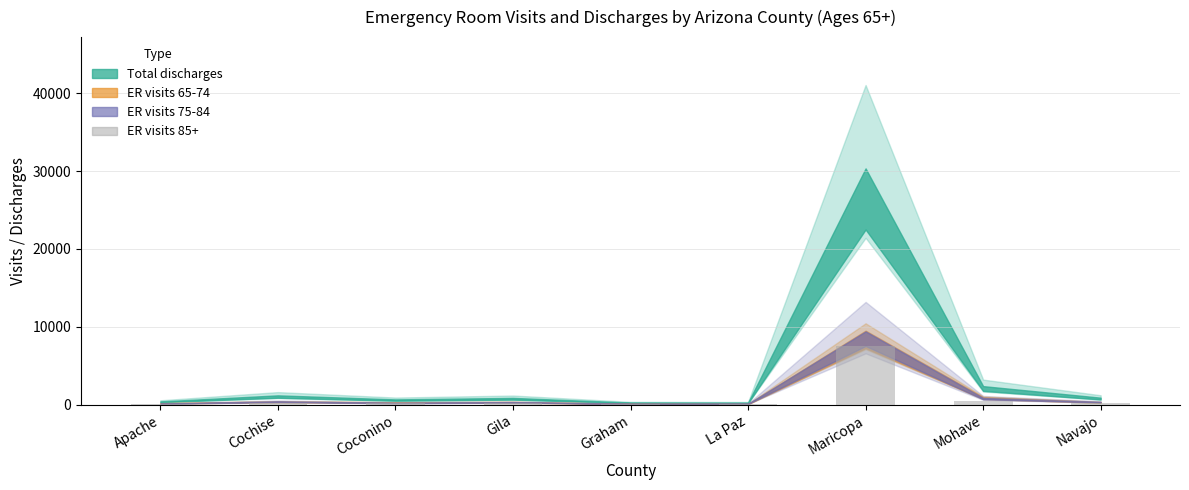

What is the sum of all values?

9028